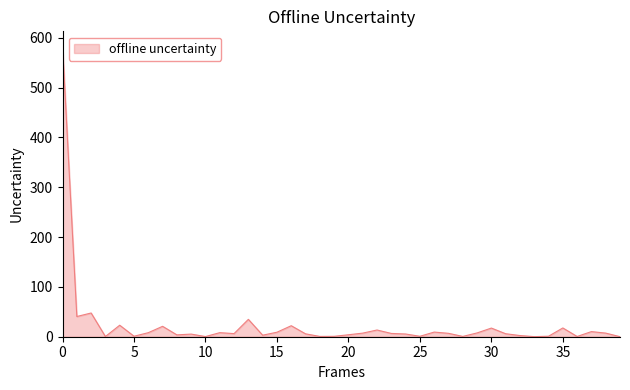

What is the maximum value shown in the chart?

583.8